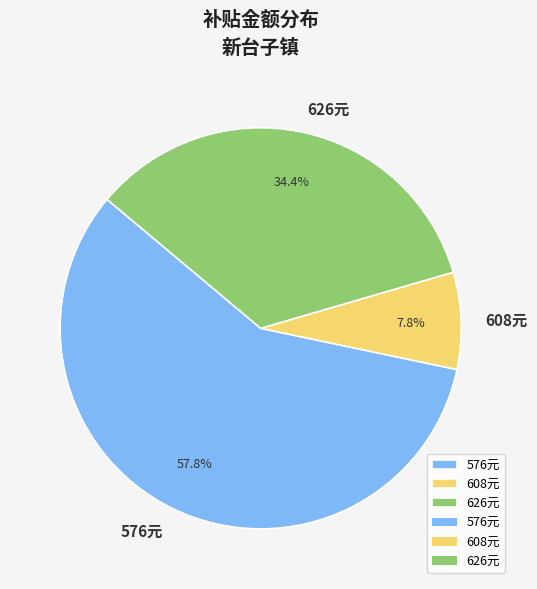

Count the number of slices in the pie.

3